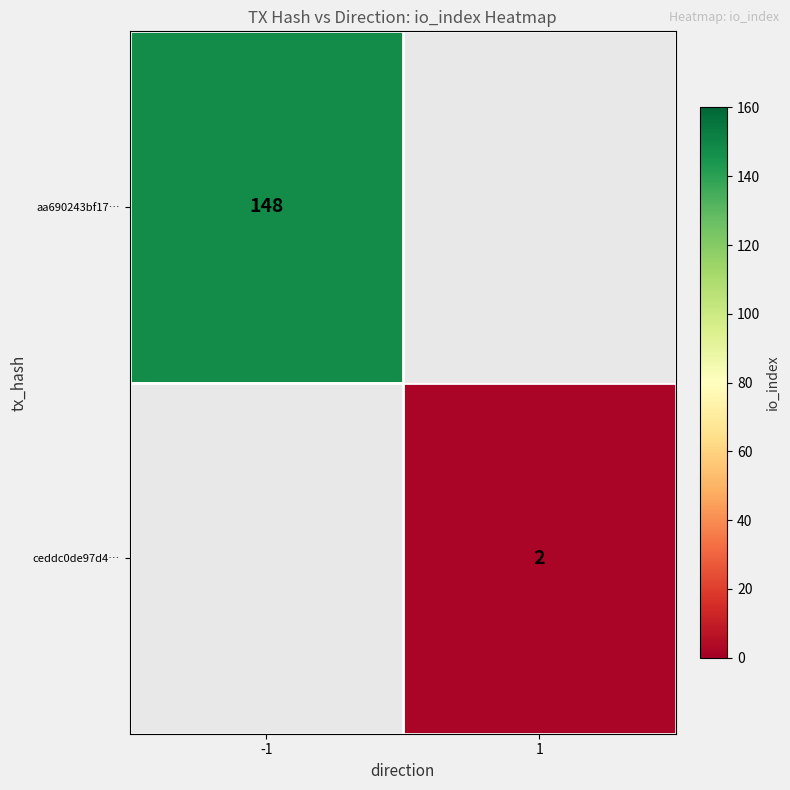

The ceddc0de97d4… series shows 1 at 1. True or false?

False